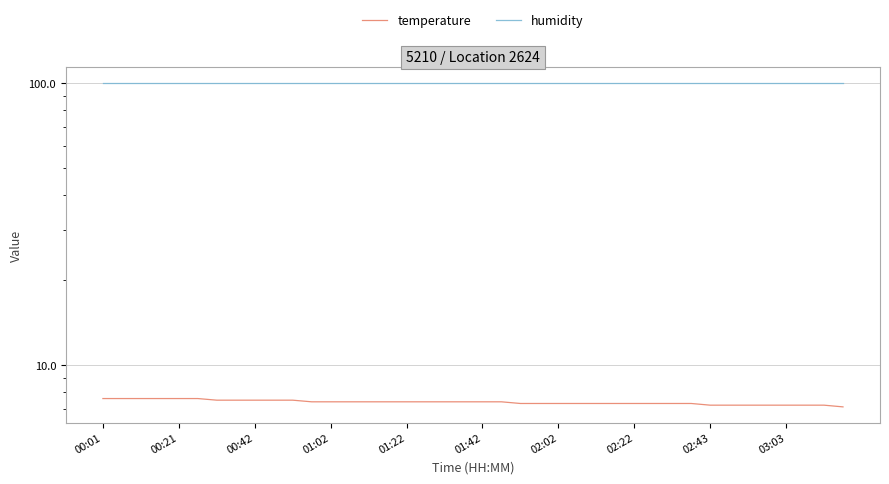

Which series has the largest total across all categories?

humidity